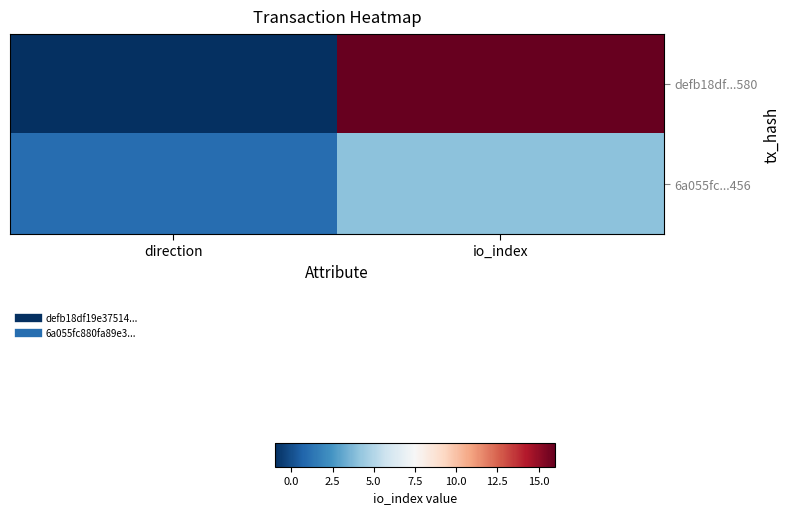

Between io_index and direction, which is larger?

io_index